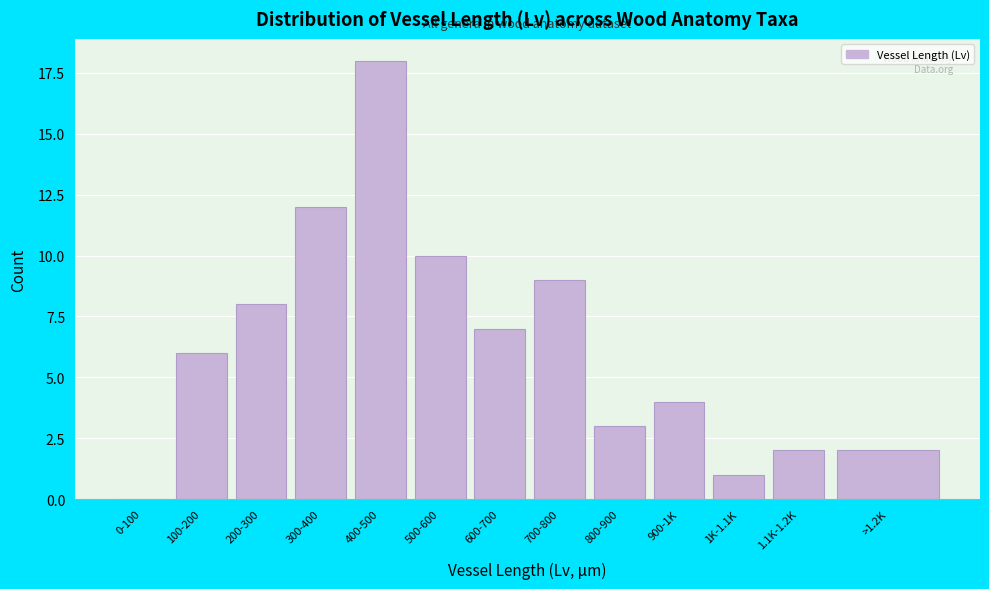

Reading right to left, what are all the values shown in this chart?

>1.2K=2	1.1K-1.2K=2	1K-1.1K=1	900-1K=4	800-900=3	700-800=9	600-700=7	500-600=10	400-500=18	300-400=12	200-300=8	100-200=6	0-100=0